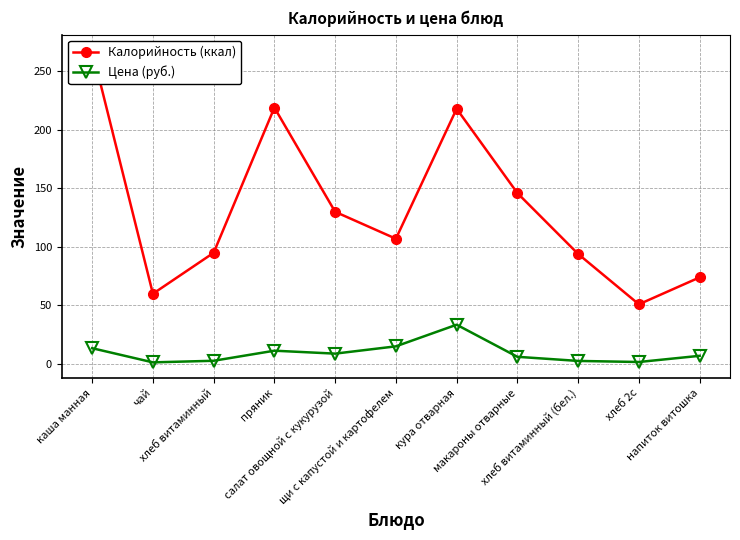

What are all the series names shown in the legend?

Калорийность (ккал), Цена (руб.)